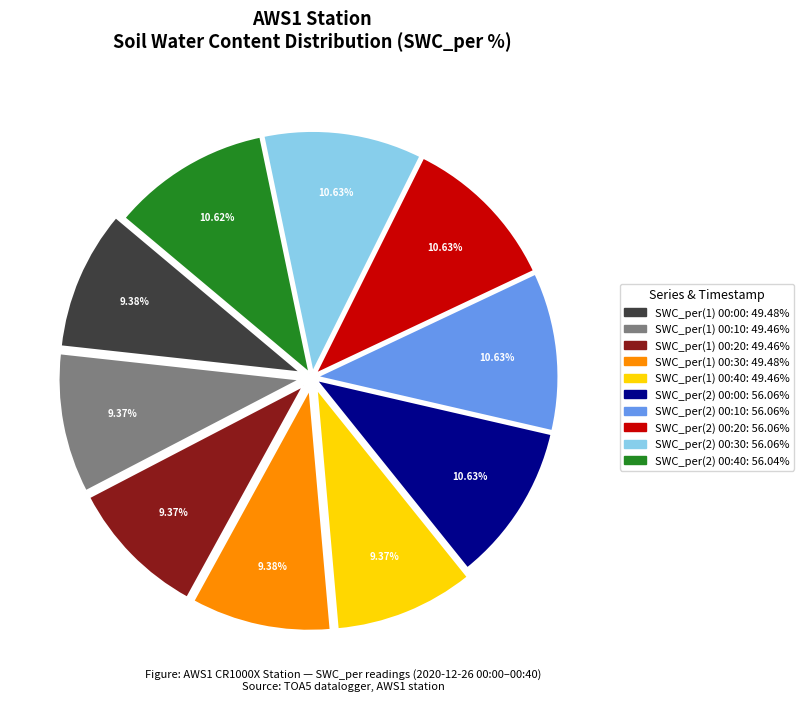

Is there any slice that represents more than half of the pie?

No